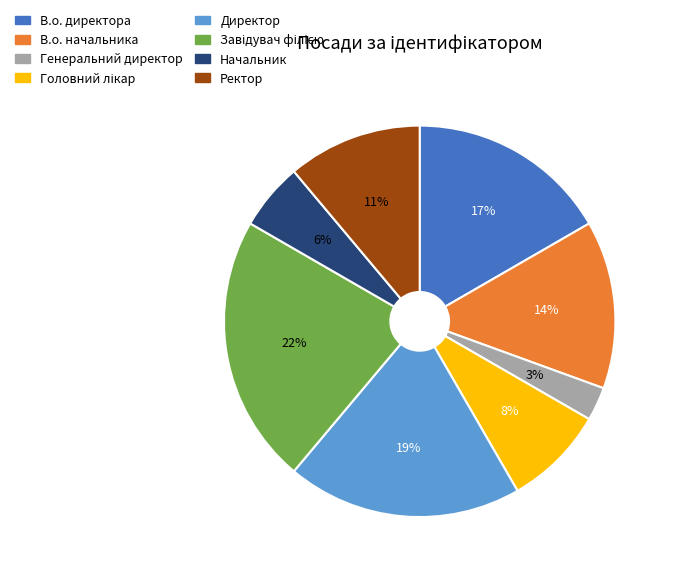

Does В.о. директора represent more than half of the total?

No